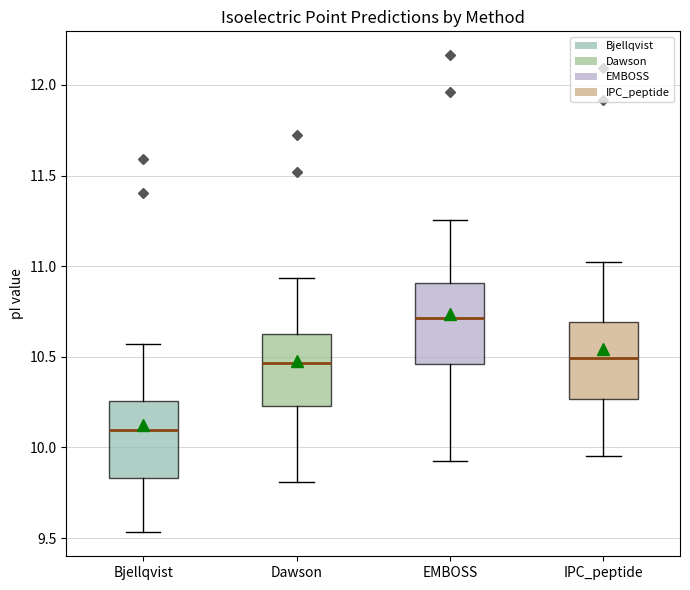

Which box has the lowest median line?

Bjellqvist